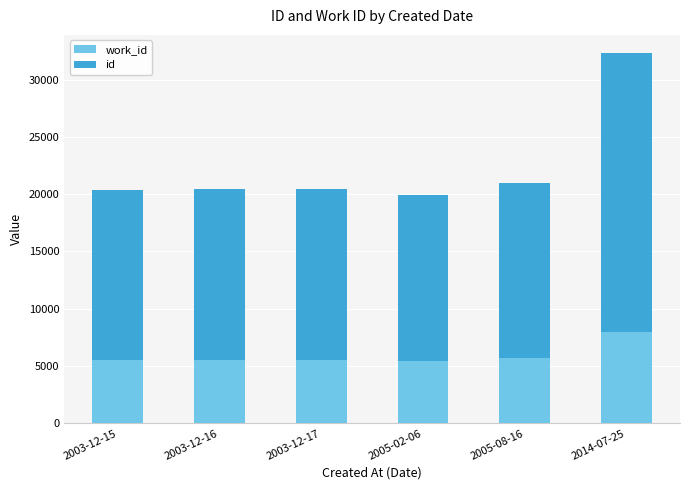

At which category is the sum across all series the highest?

2014-07-25